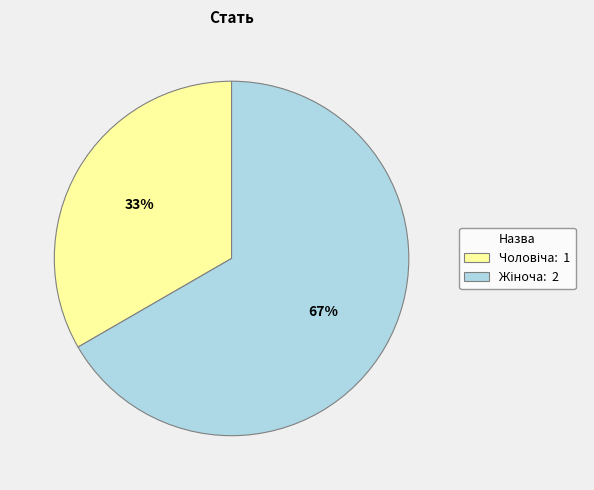

Does any single category account for the majority?

Yes